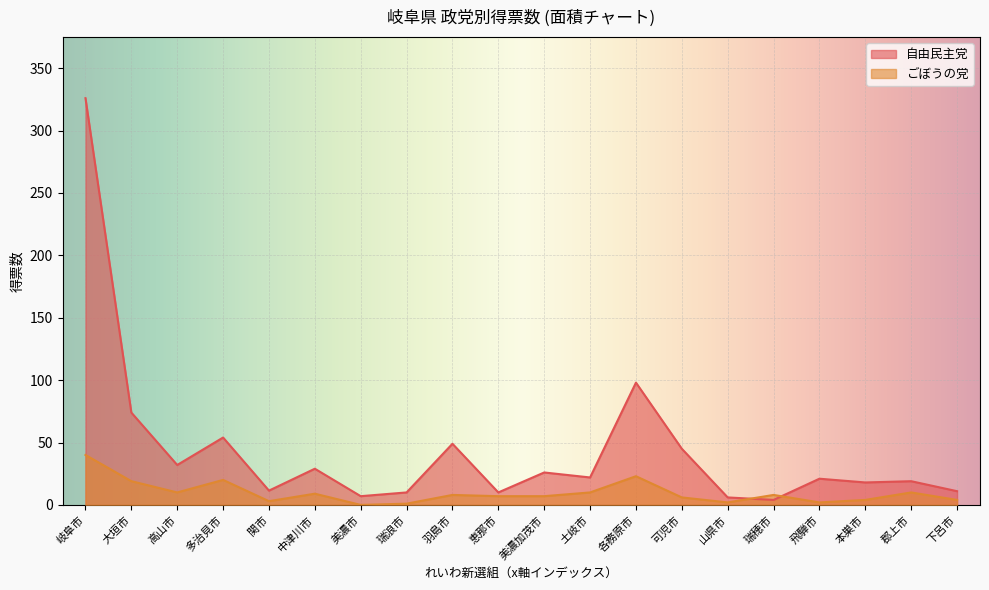

Which category has the lowest value in the ごぼうの党 series?

美濃市